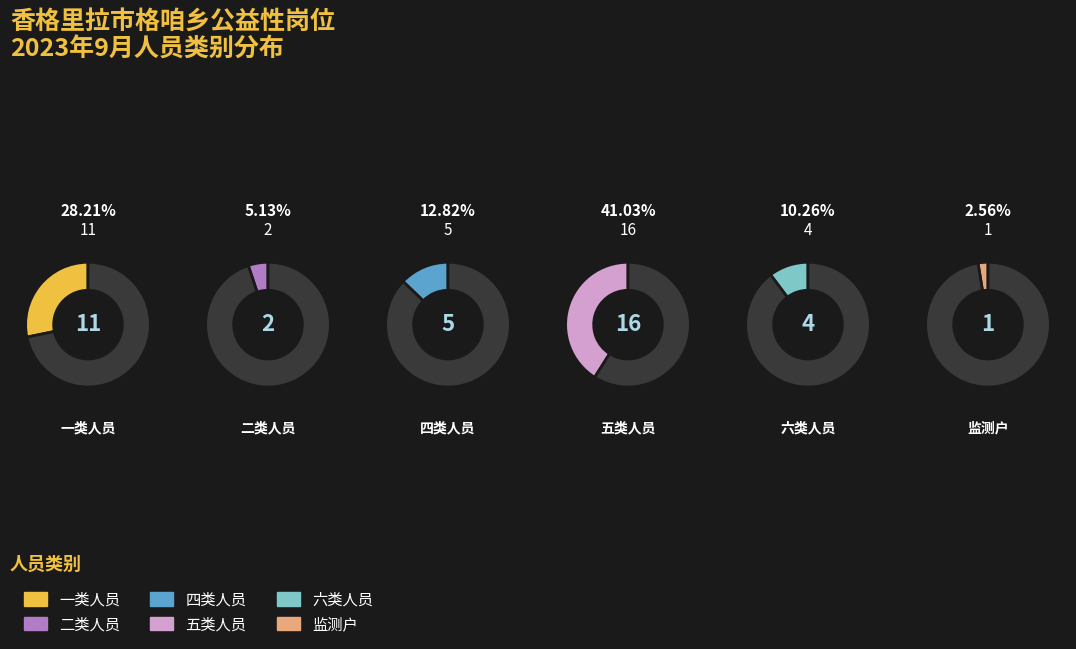

Is there any slice that represents more than half of the pie?

No